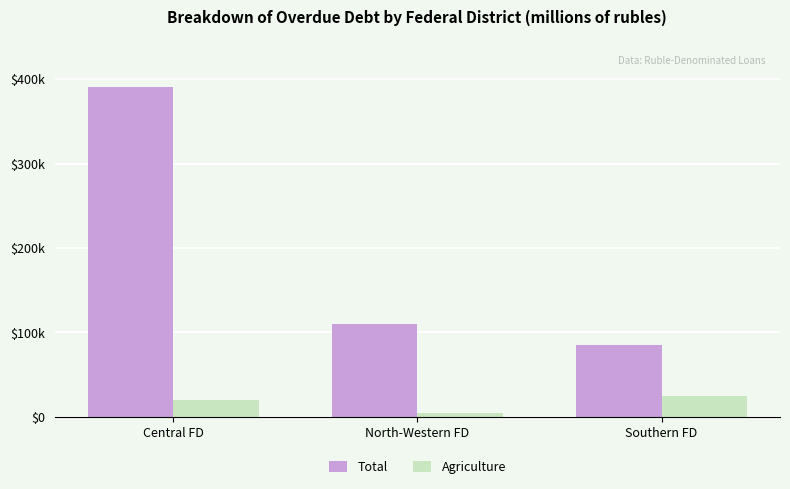

What are all the series names shown in the legend?

Total, Agriculture